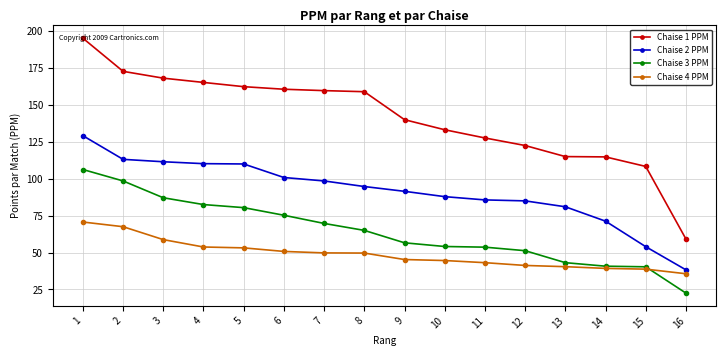

Which label corresponds to the smallest value in the chart?

16